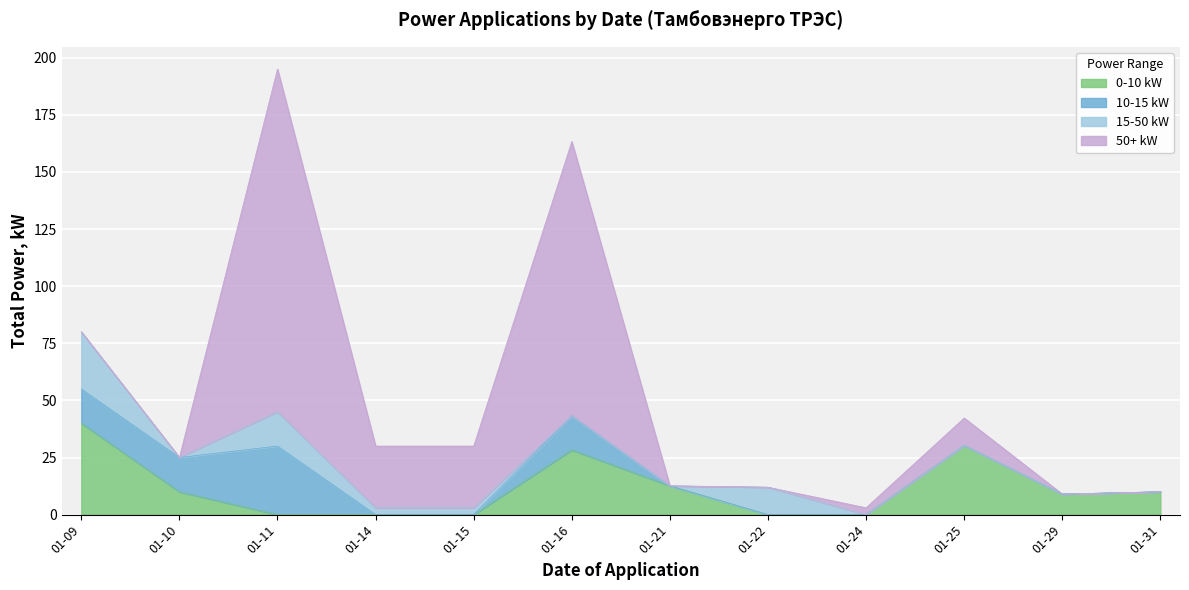

Reading right to left, transcribe all the data shown in this chart.

0-10 kW: 2013-01-31=10.0	2013-01-29=9.0	2013-01-25=30.3	2013-01-24=0.0	2013-01-22=0.0	2013-01-21=12.6	2013-01-16=28.3	2013-01-15=0.0	2013-01-14=0.0	2013-01-11=0.0	2013-01-10=10.0	2013-01-09=40.0
10-15 kW: 2013-01-31=0.0	2013-01-29=0.0	2013-01-25=0.0	2013-01-24=0.0	2013-01-22=0.0	2013-01-21=0.0	2013-01-16=15.0	2013-01-15=0.0	2013-01-14=0.0	2013-01-11=30.0	2013-01-10=15.0	2013-01-09=15.0
15-50 kW: 2013-01-31=0.0	2013-01-29=0.0	2013-01-25=0.0	2013-01-24=0.0	2013-01-22=12.0	2013-01-21=0.0	2013-01-16=0.0	2013-01-15=3.0	2013-01-14=3.0	2013-01-11=15.0	2013-01-10=0.0	2013-01-09=25.0
50+ kW: 2013-01-31=0.0	2013-01-29=0.0	2013-01-25=12.0	2013-01-24=3.0	2013-01-22=0.0	2013-01-21=0.0	2013-01-16=120.0	2013-01-15=27.0	2013-01-14=27.0	2013-01-11=150.0	2013-01-10=0.0	2013-01-09=0.0